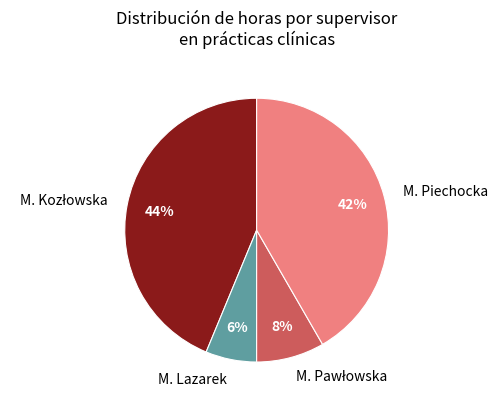

The M. Piechocka slice represents 30% of the pie. True or false?

False